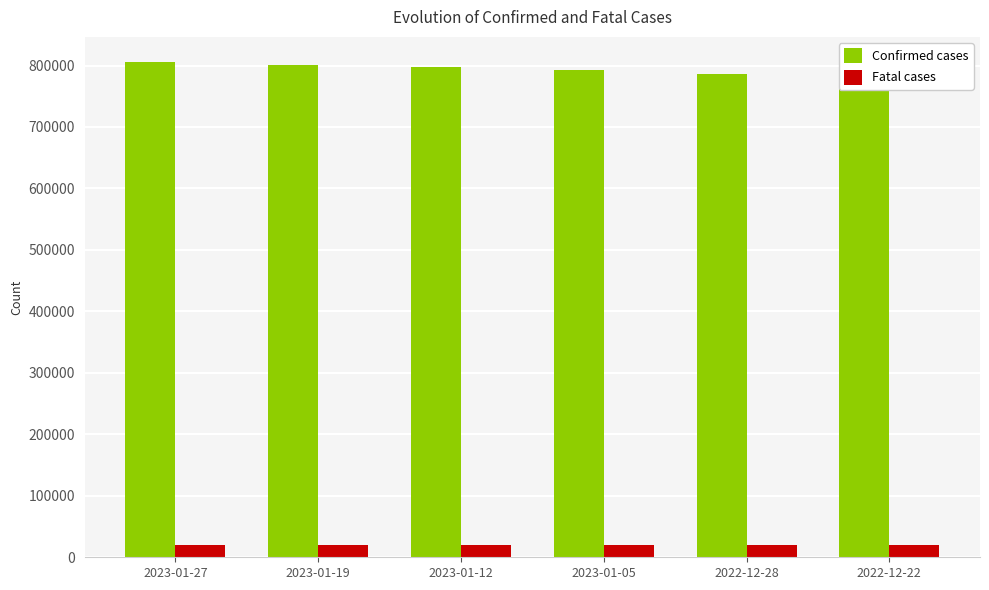

Does the chart contain any negative values?

No